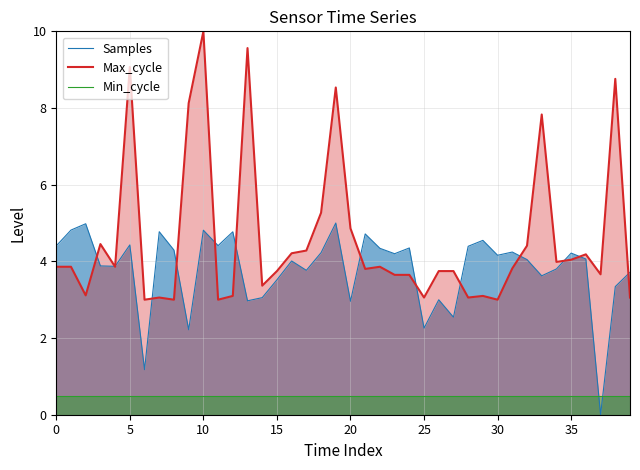

What is the maximum value for Max_cycle?

10.0